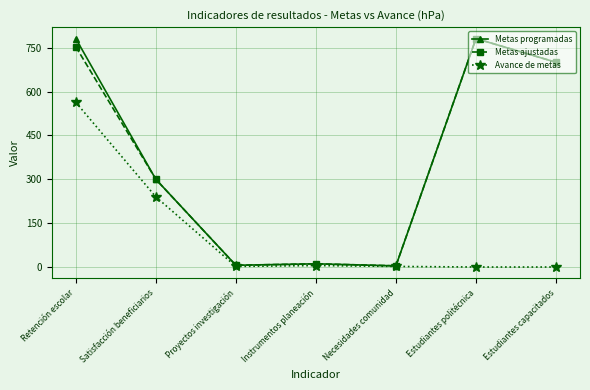

What position from the left is Estudiantes capacitados?

7